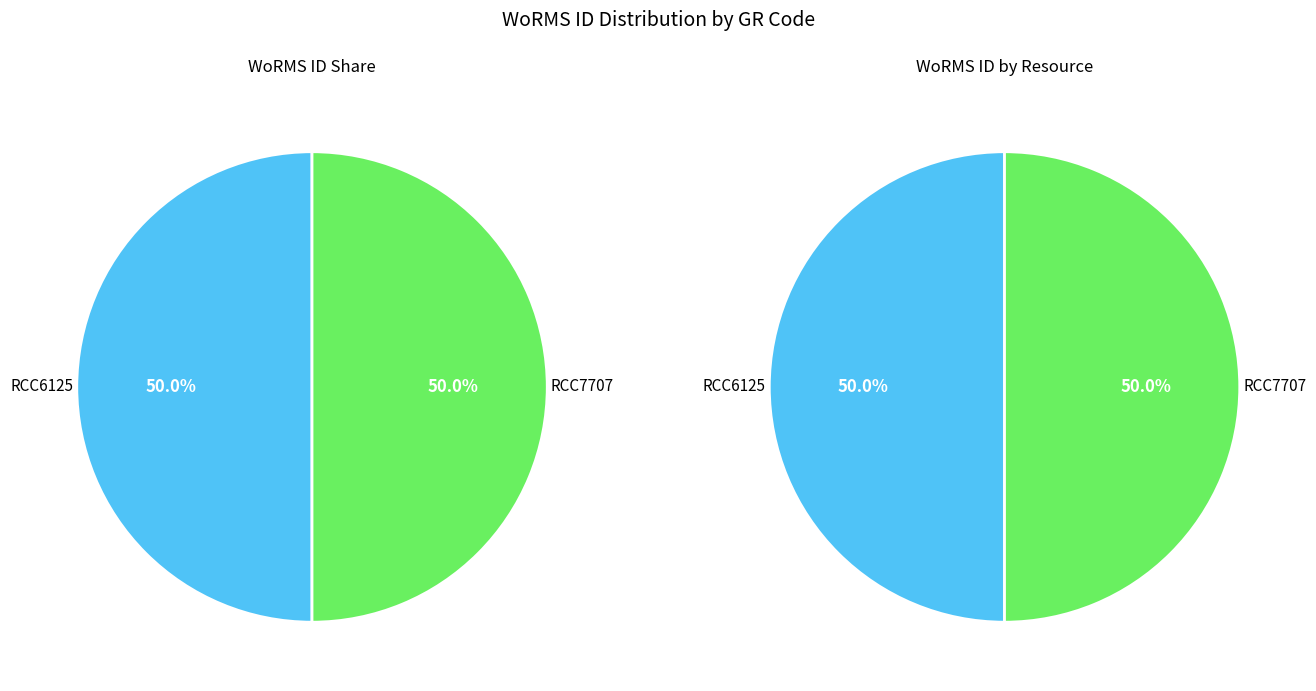

To the nearest percent, what is the combined percentage of RCC7707 and RCC6125?

100%